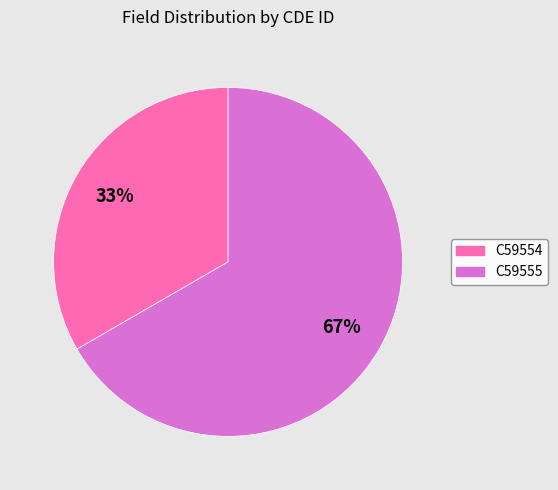

Which category has the smallest portion of the pie?

C59554